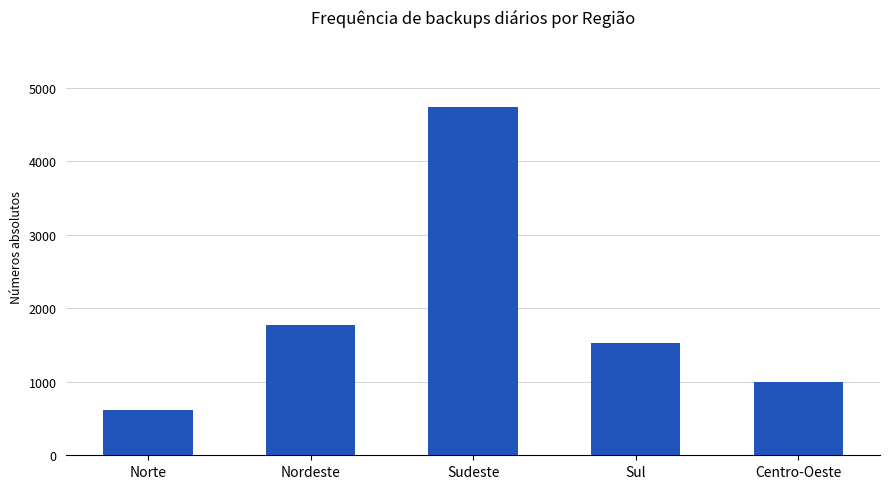

Read the value at Nordeste.

1769.9